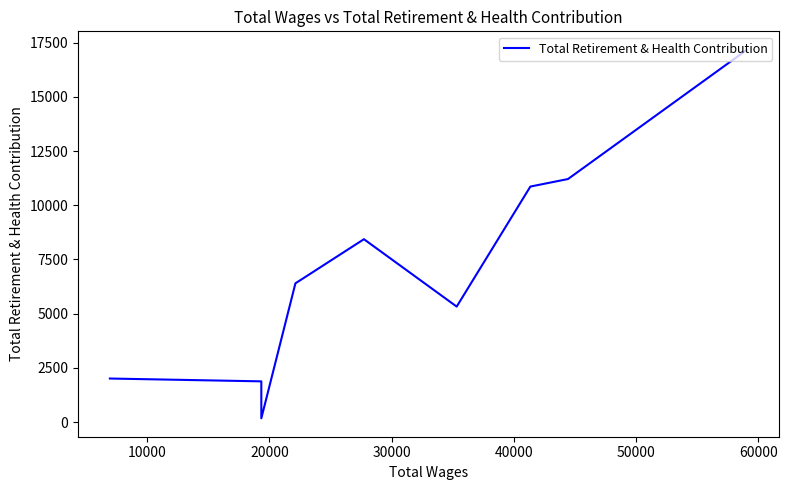

Count the number of categories in the chart.

9